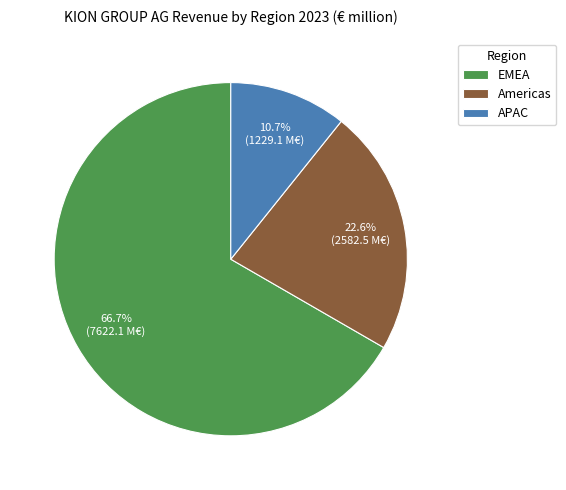

What percentage is the APAC slice, to the nearest percent?

11%